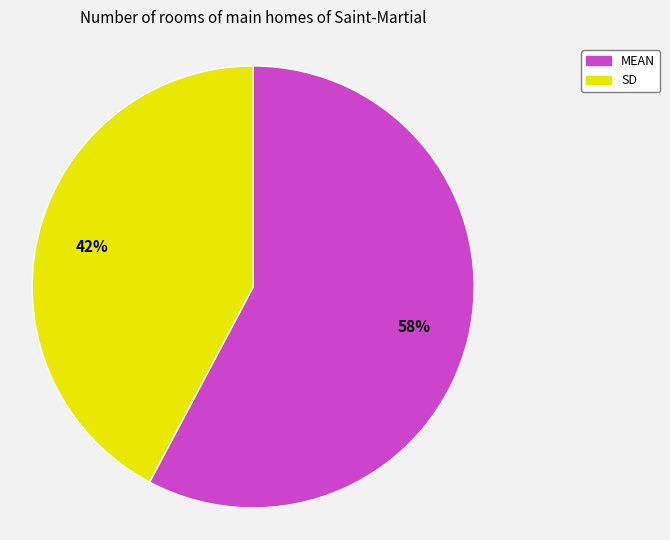

What is the ratio of the value at MEAN to the value at SD?

1.4